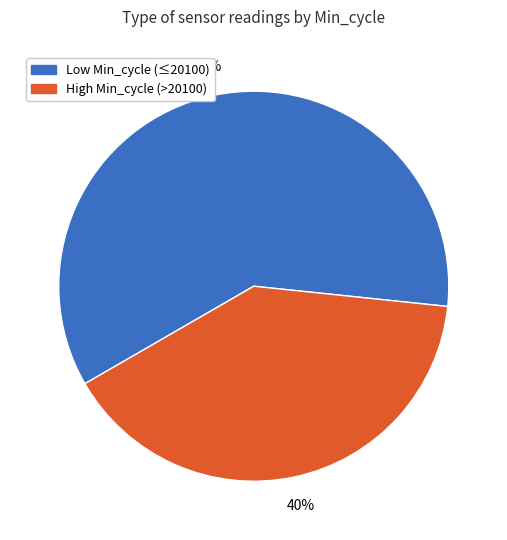

Count the number of slices in the pie.

2